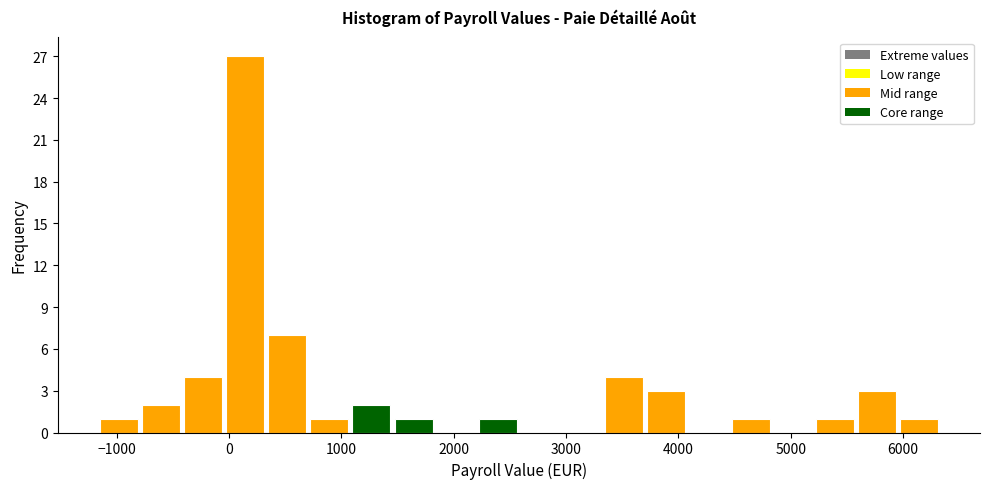

Read against the x-axis, roughly where is the centre of the tallest bar?

100